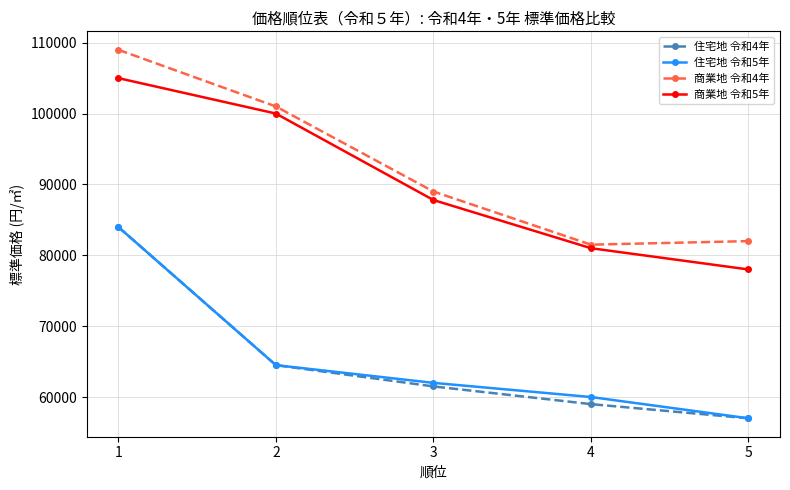

At which category is the sum across all series the highest?

1